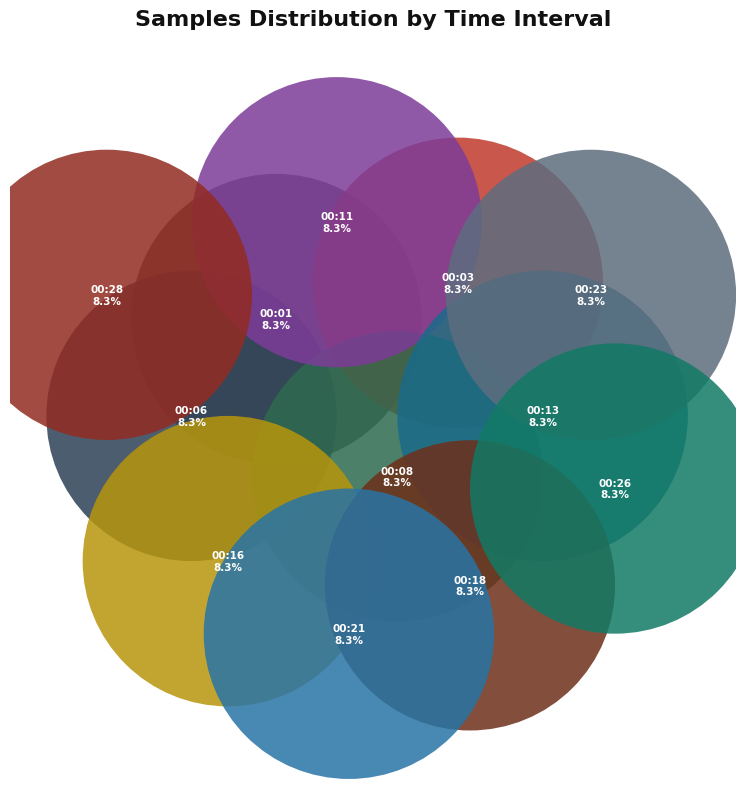

Does 00:26 account for over 50% of the chart?

No